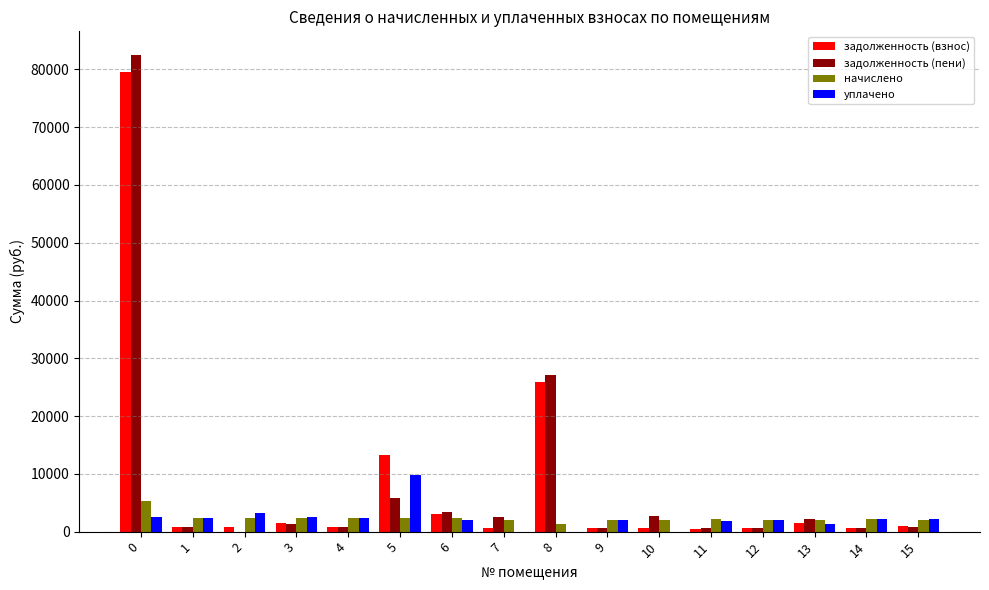

What is the greatest value displayed?

82460.4